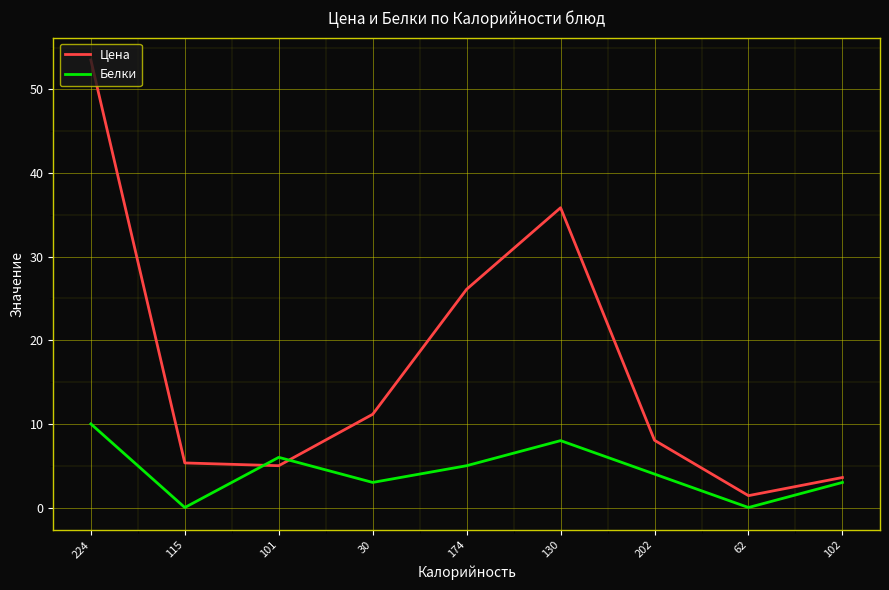

What is the difference between the second highest and second lowest values in the Цена series?

32.3